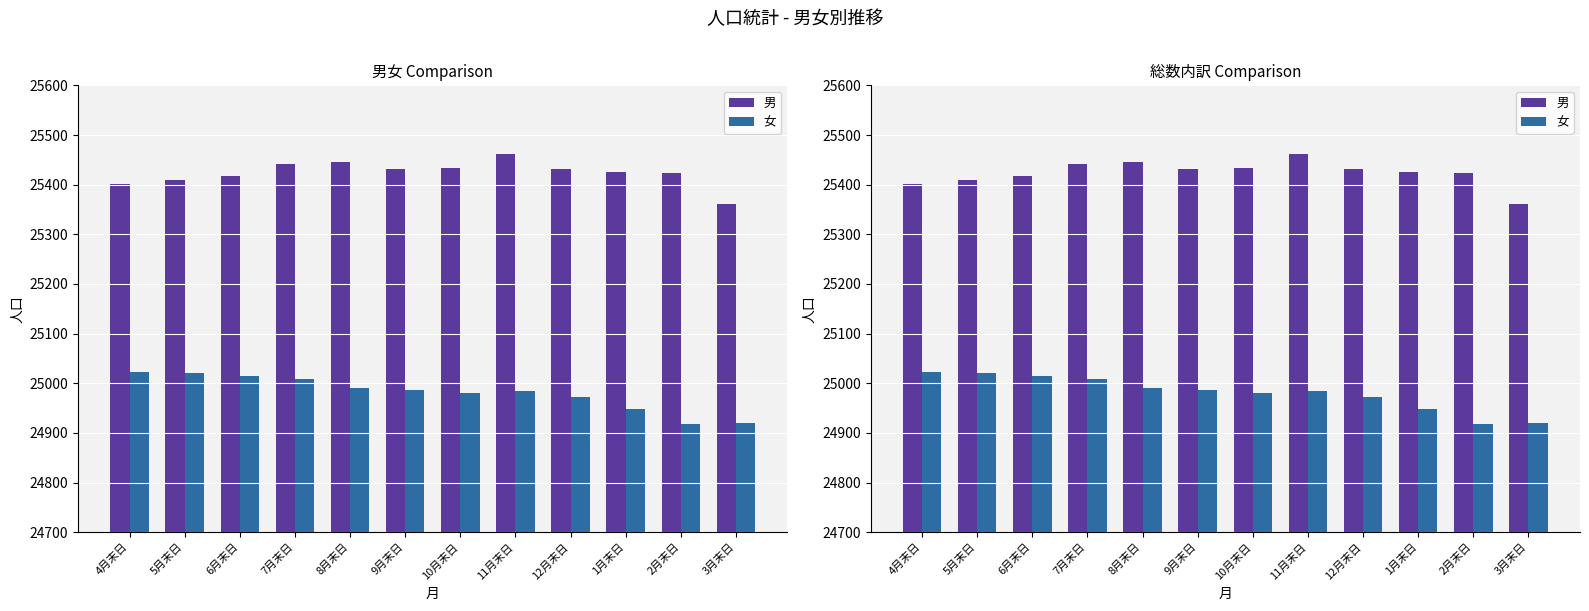

What is the label of the 6th bar from the left?

9月末日